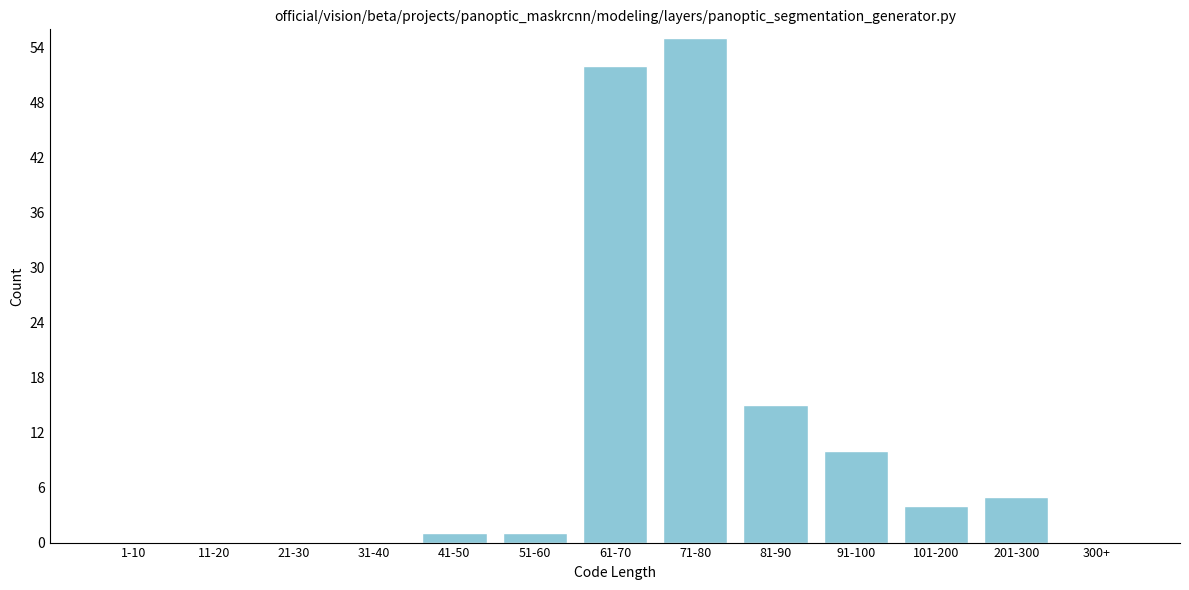

Reading left to right, transcribe all the data shown in this chart.

1-10=0	11-20=0	21-30=0	31-40=0	41-50=1	51-60=1	61-70=52	71-80=55	81-90=15	91-100=10	101-200=4	201-300=5	300+=0